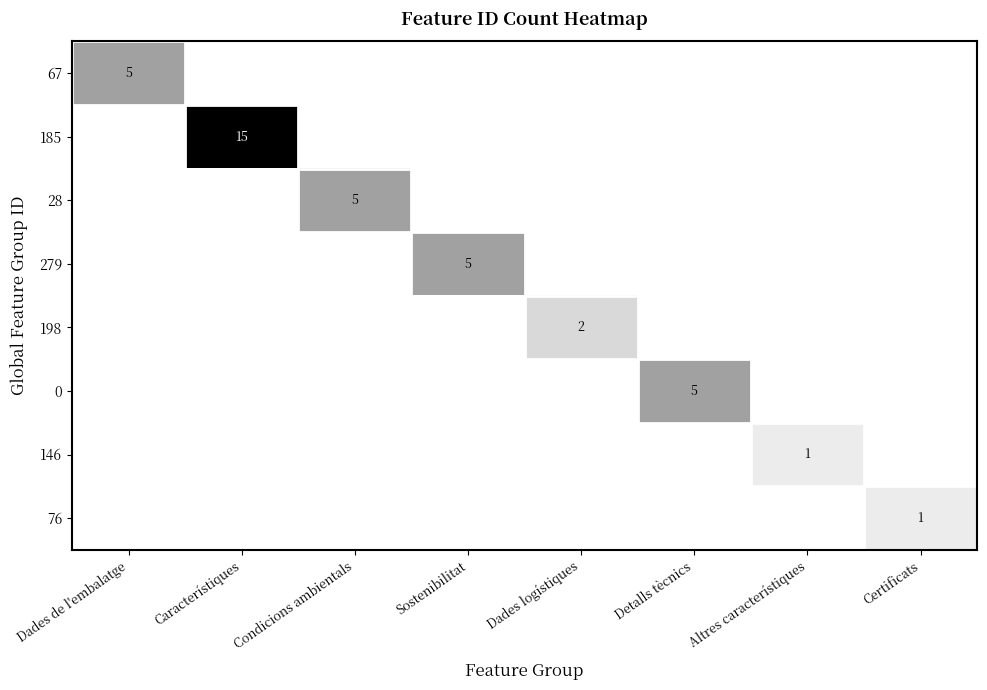

True or false: 28 has a value of 2 at Condicions ambientals.

False